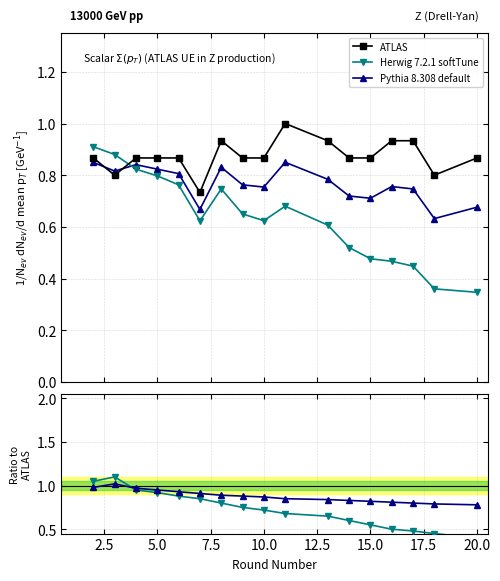

What position from the right is 2.5?

16